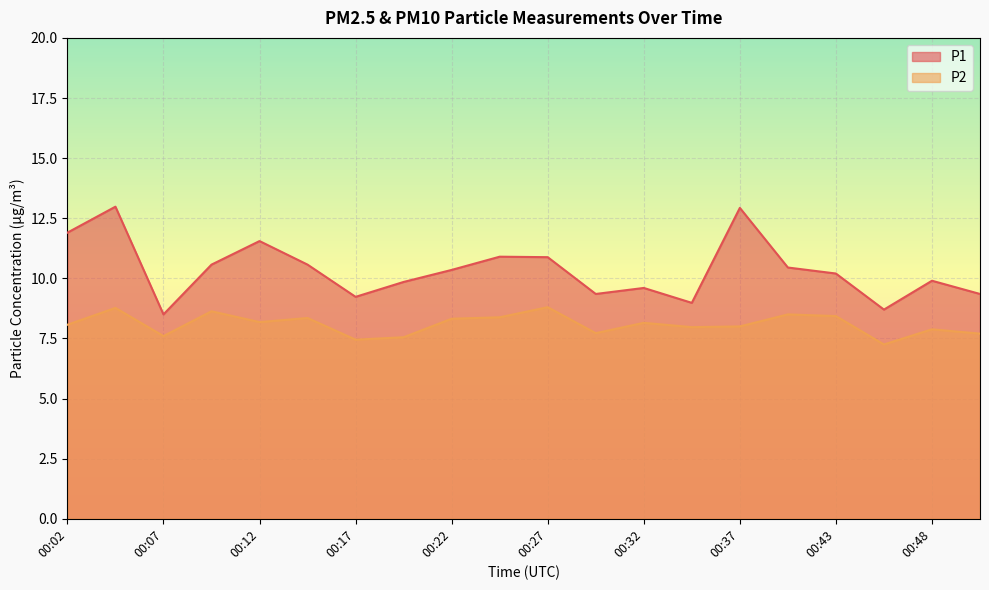

At how many categories does at least one series exceed 9?

17